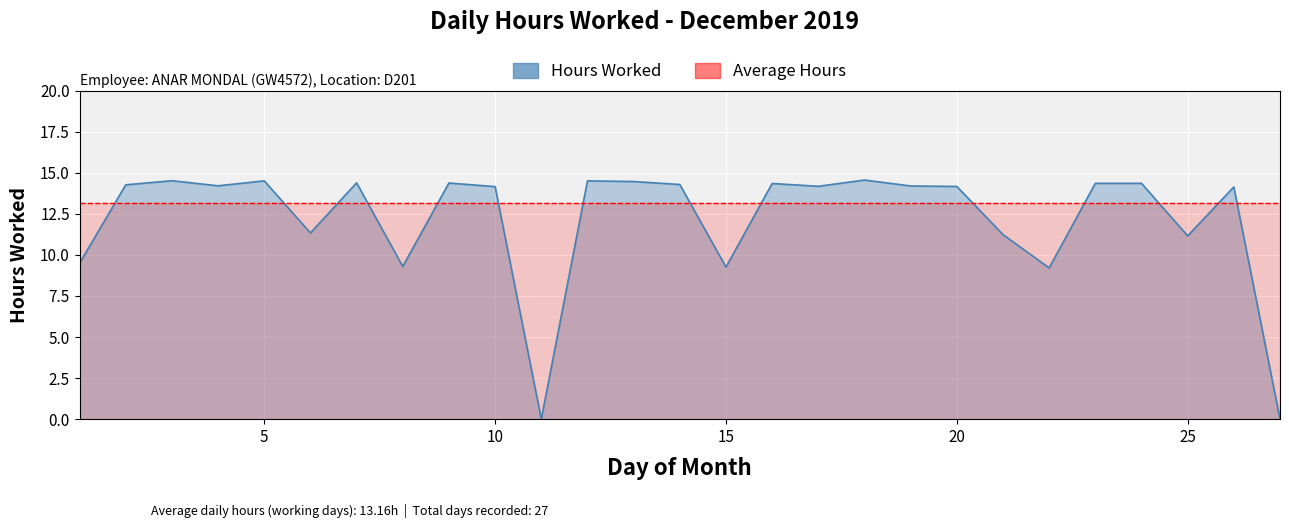

At how many categories does at least one series exceed 9?

27